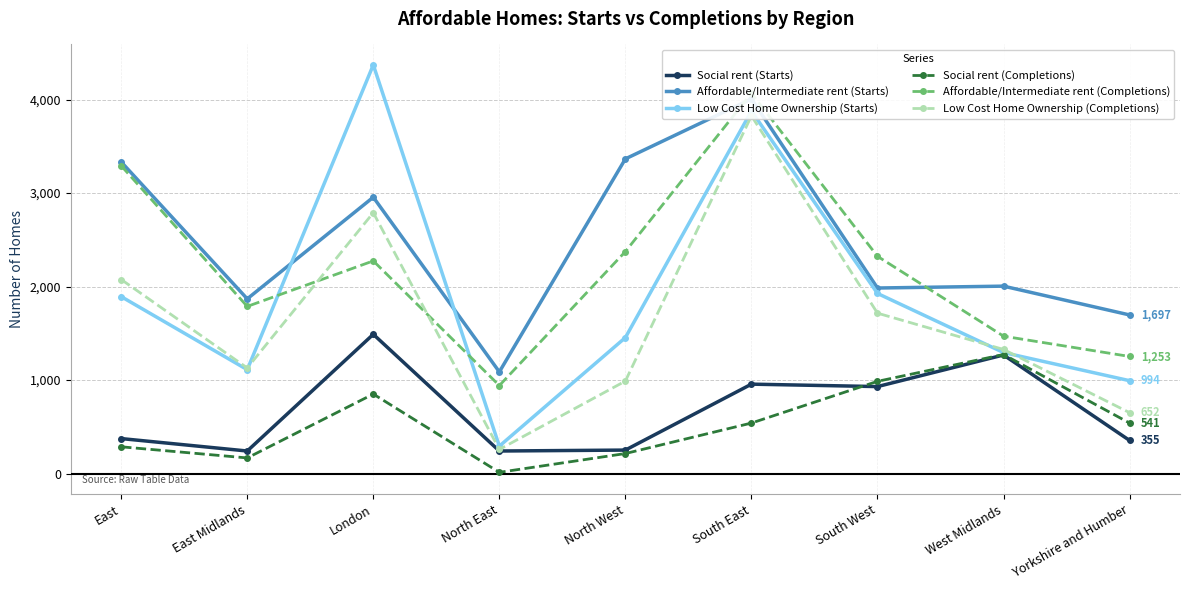

Where is the first local minimum for Social rent (Completions)?

East Midlands